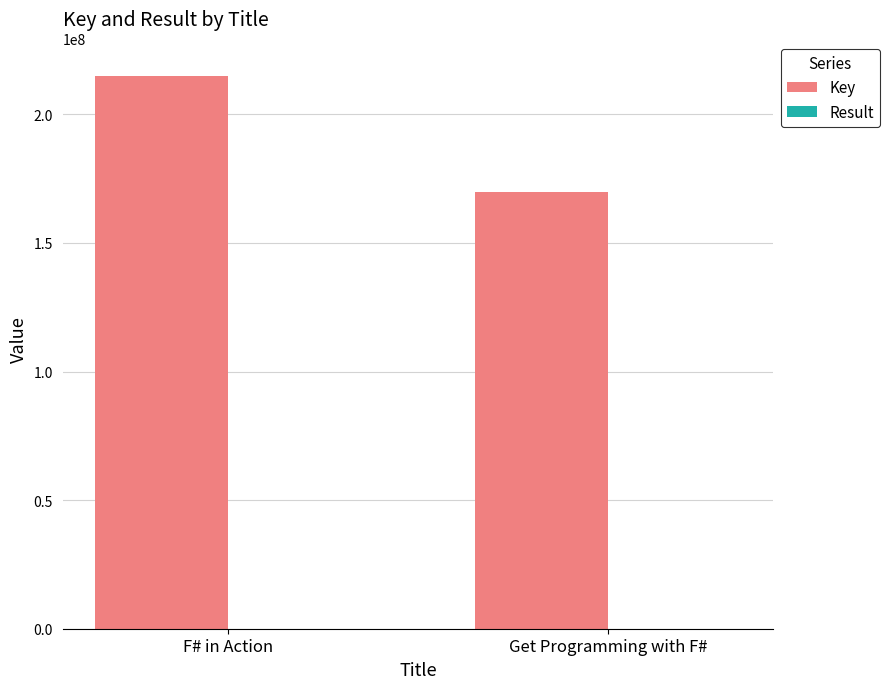

Which series has the largest total across all categories?

Key